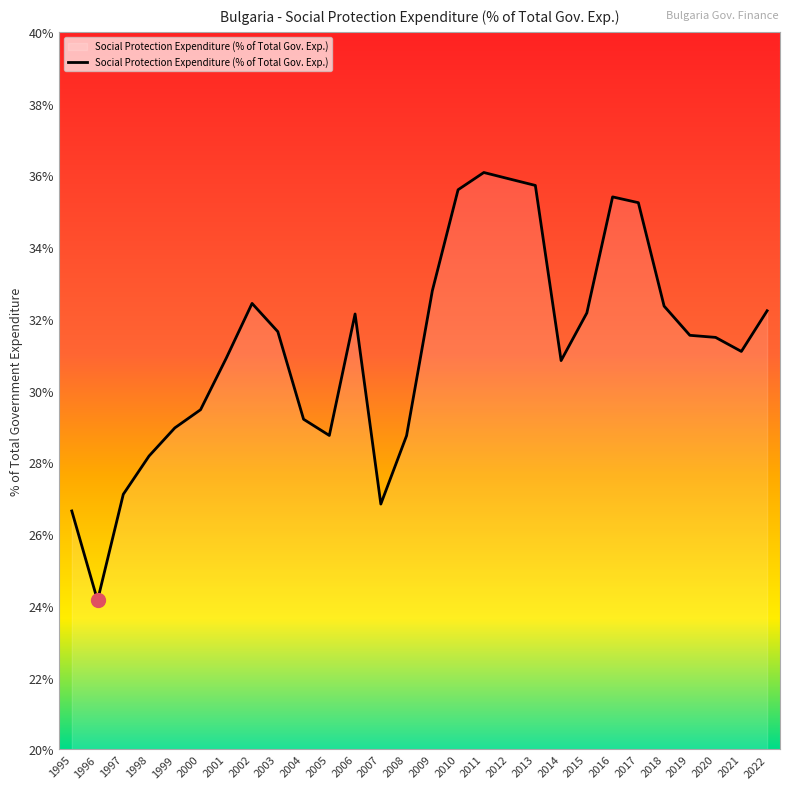

At which label does the data first exceed 31?

2002